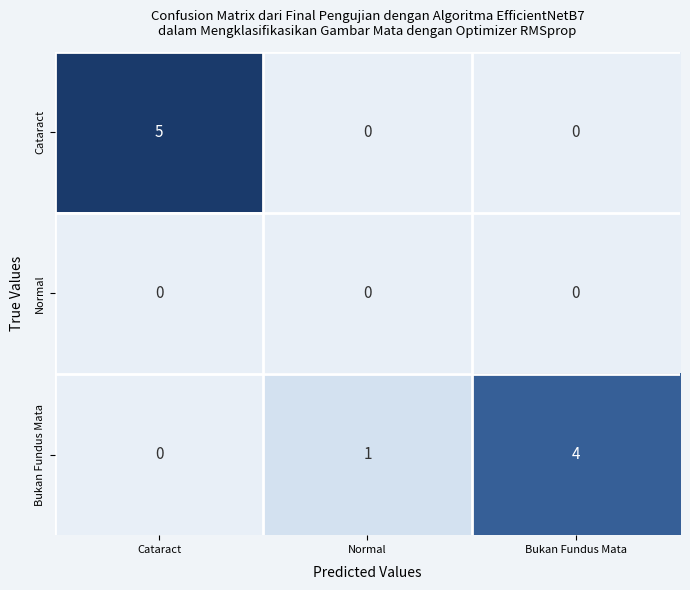

Between Cataract and Normal, which series saw the biggest shift?

Cataract